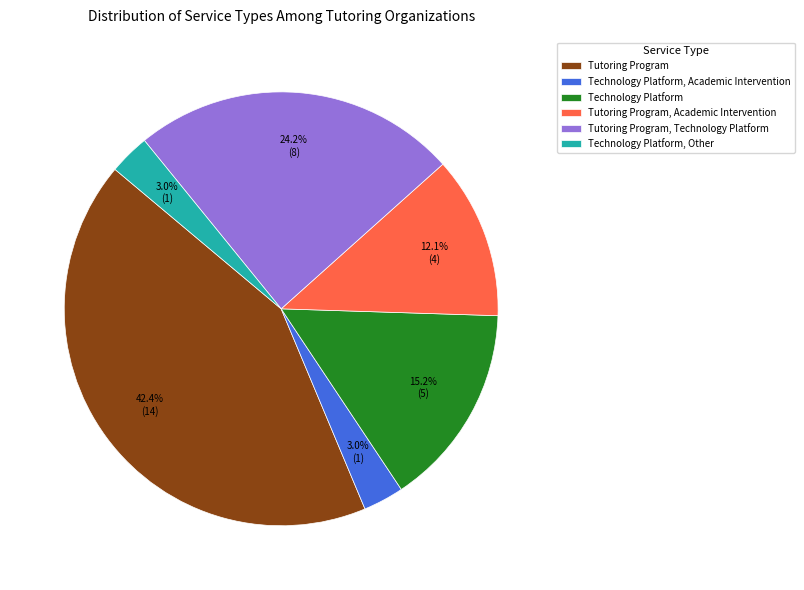

What is the ratio of the value at Technology Platform, Academic Intervention to the value at Technology Platform, Other?

1.0